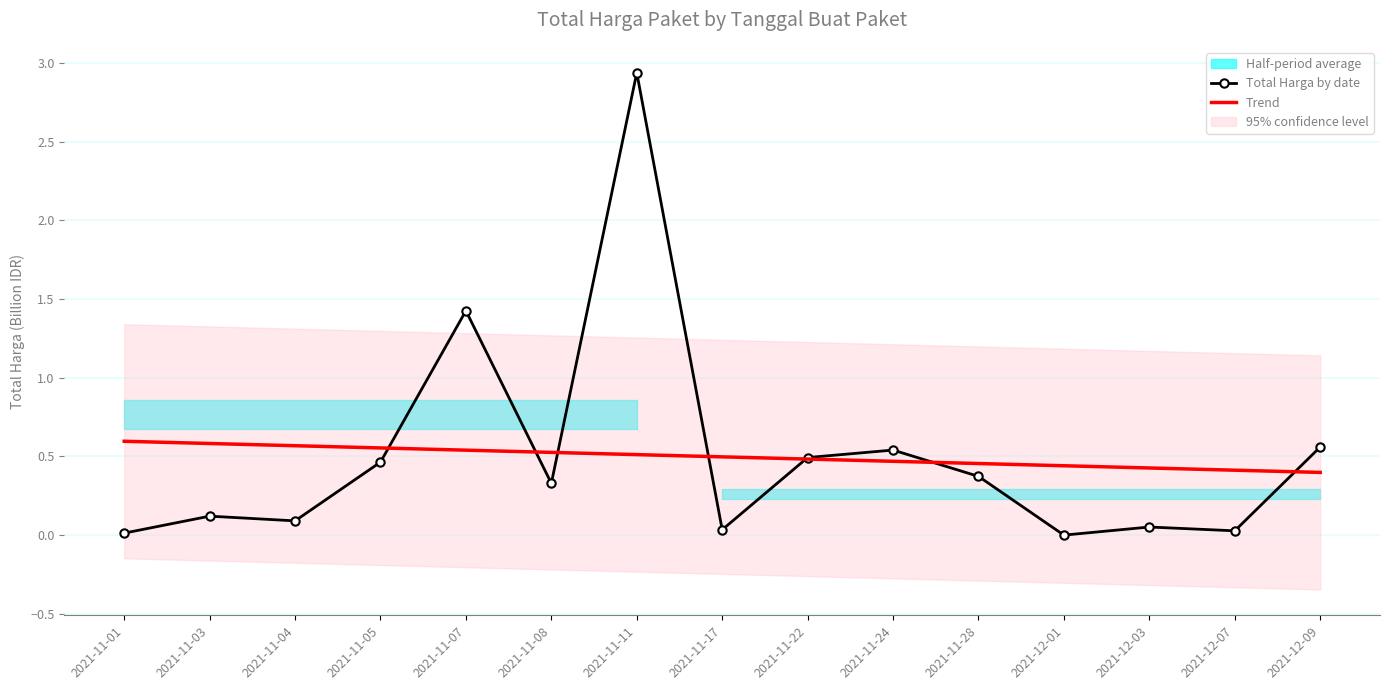

Between 2021-11-24 and 2021-12-07, which series saw the biggest shift?

Total Harga by date